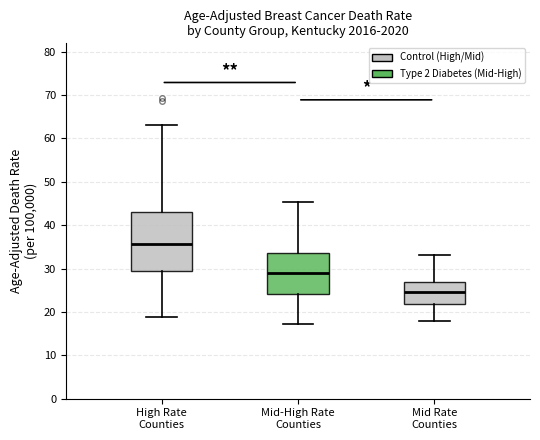

Which box's median line is the lowest?

Mid Rate Counties